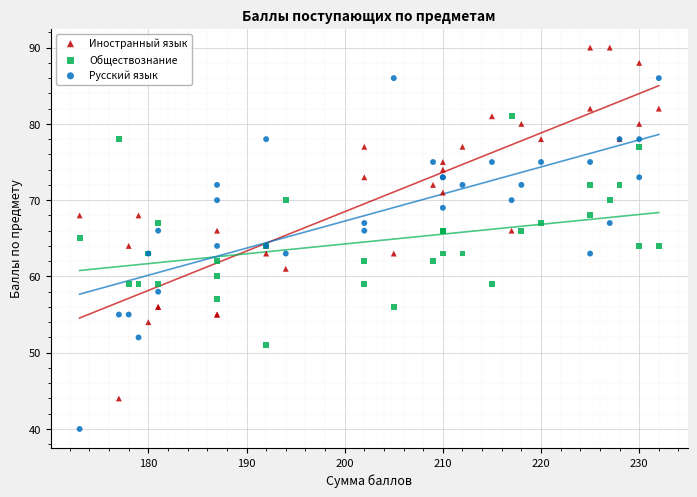

Which series reaches the maximum Y coordinate?

Иностранный язык